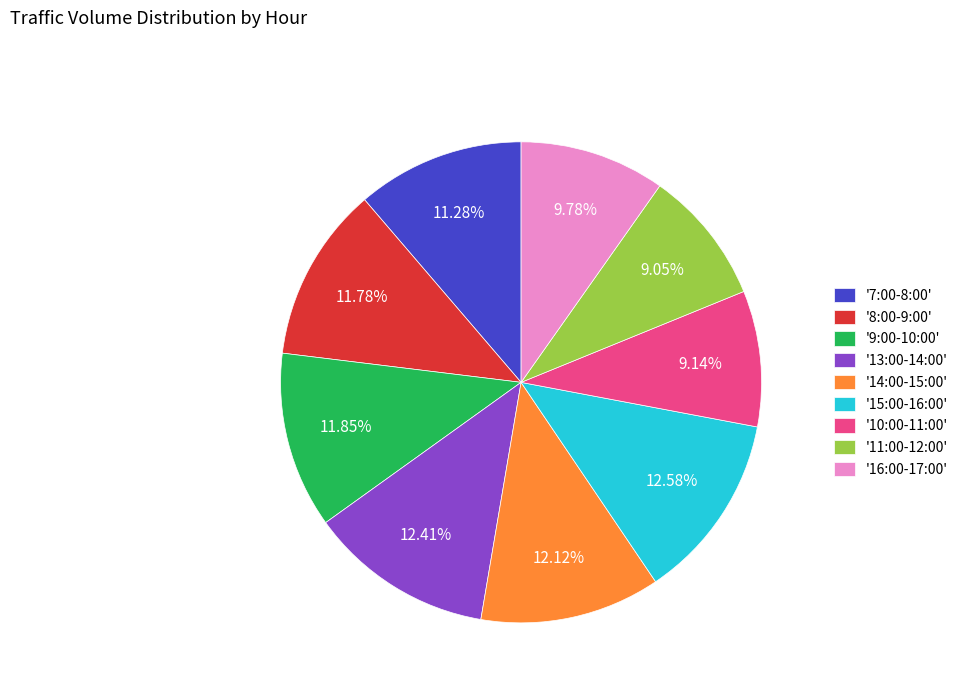

Does any single category account for the majority?

No